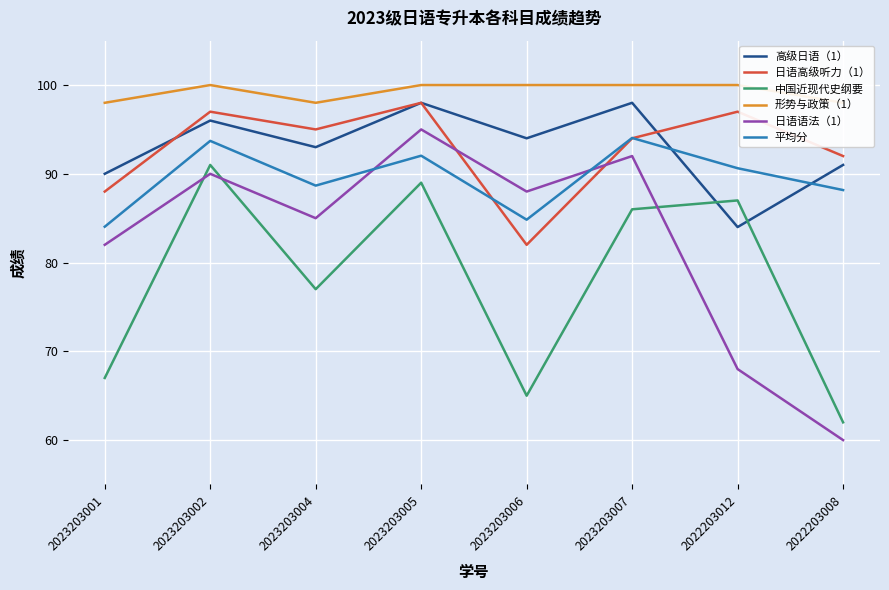

What is the approximate value of 平均分 at 2022203008?

88.2